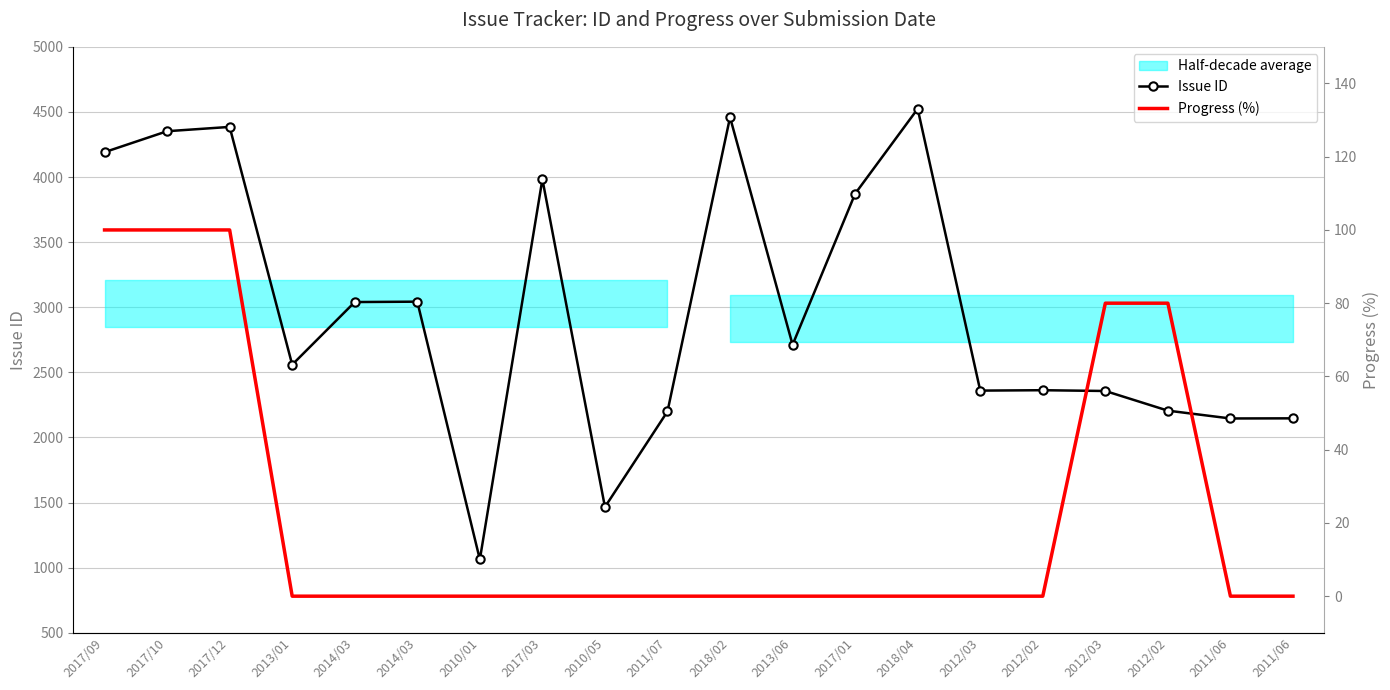

The Progress (%) series shows 80 at 2012/02. True or false?

True